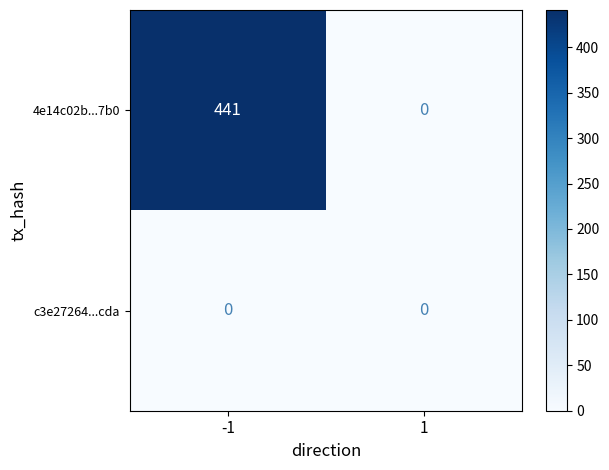

What is the sum of the 4e14c02b...7b0 values at -1 and 1?

441